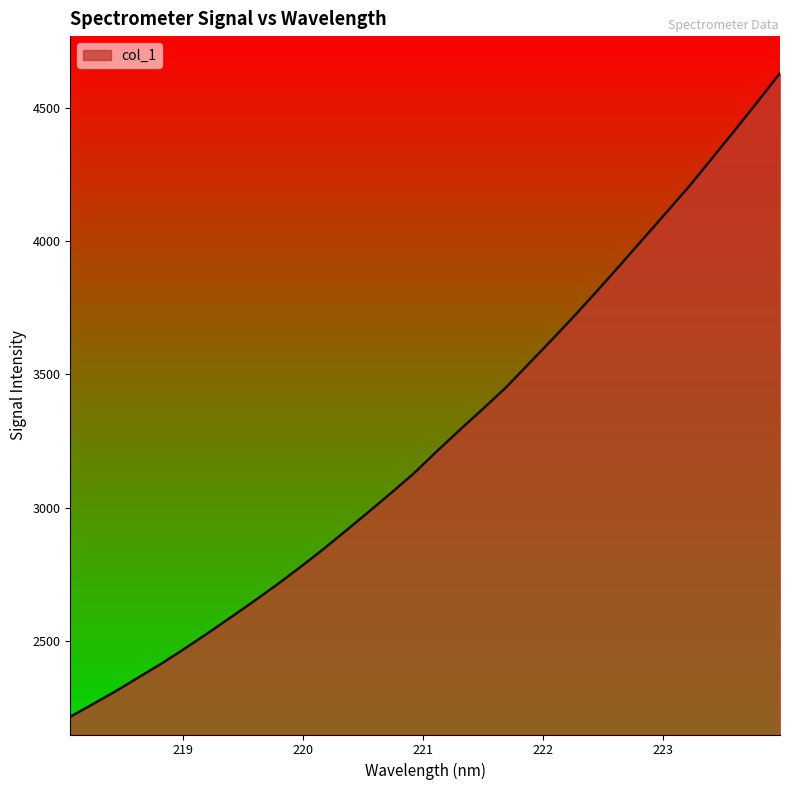

What is the maximum value shown in the chart?

4628.9